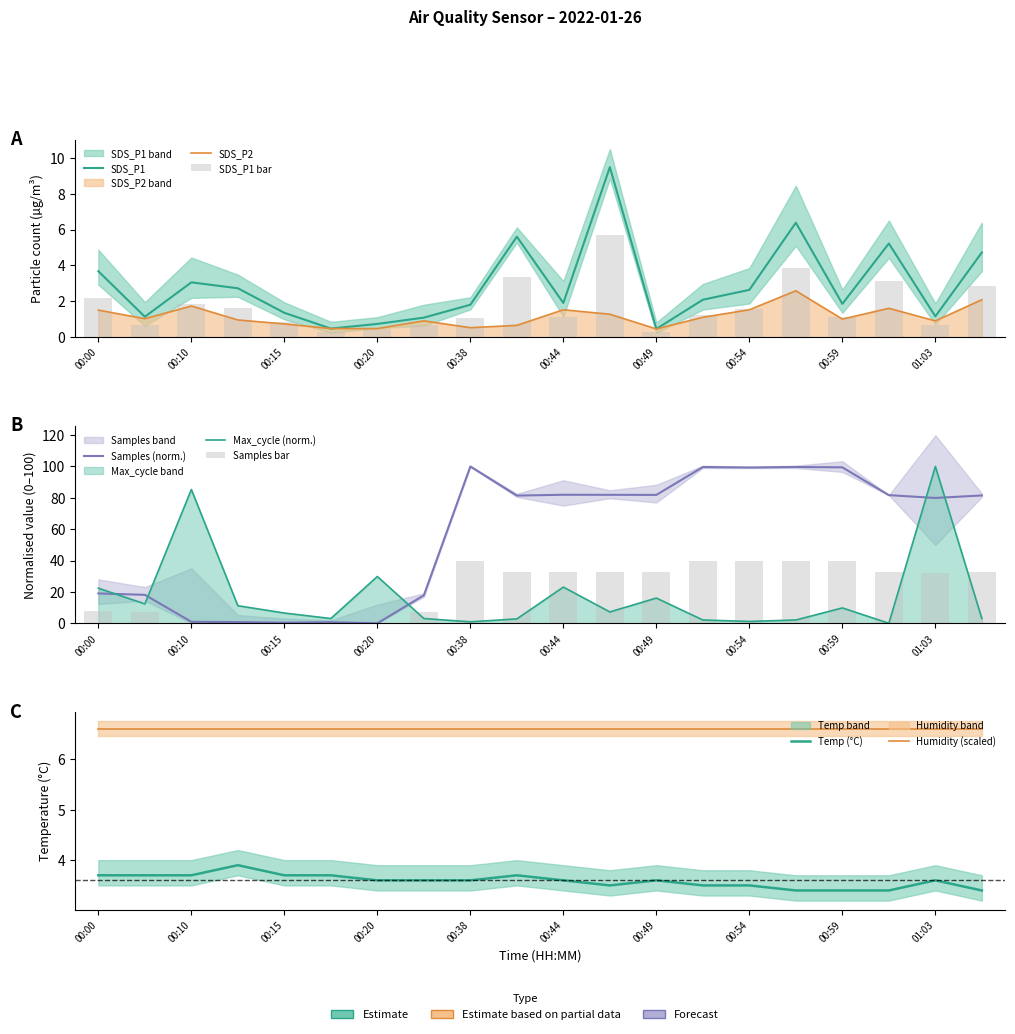

What position from the left is 00:28?

8